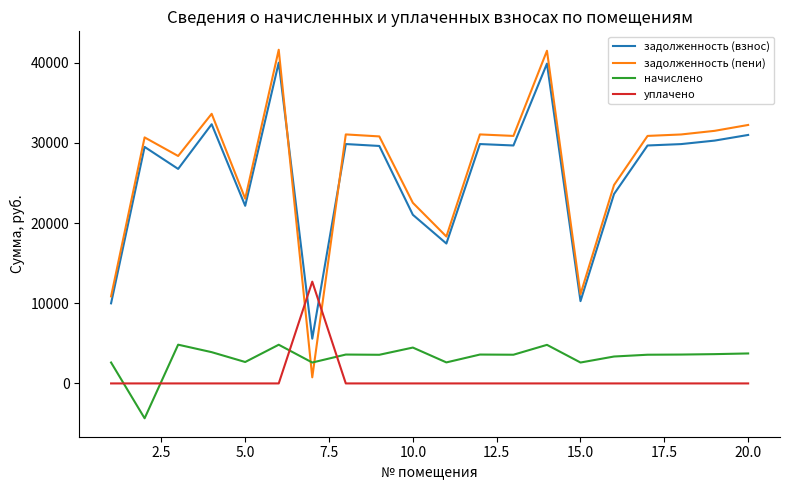

What is the difference between the maximum and minimum values in the задолженность (взнос) series?

34410.0